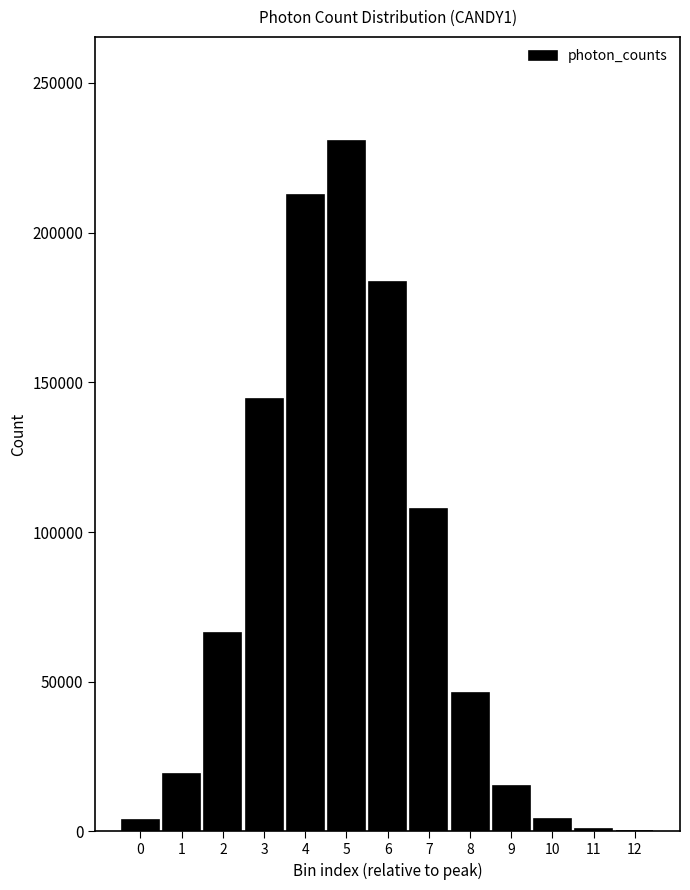

The value at 5 is 230778.8. True or false?

True